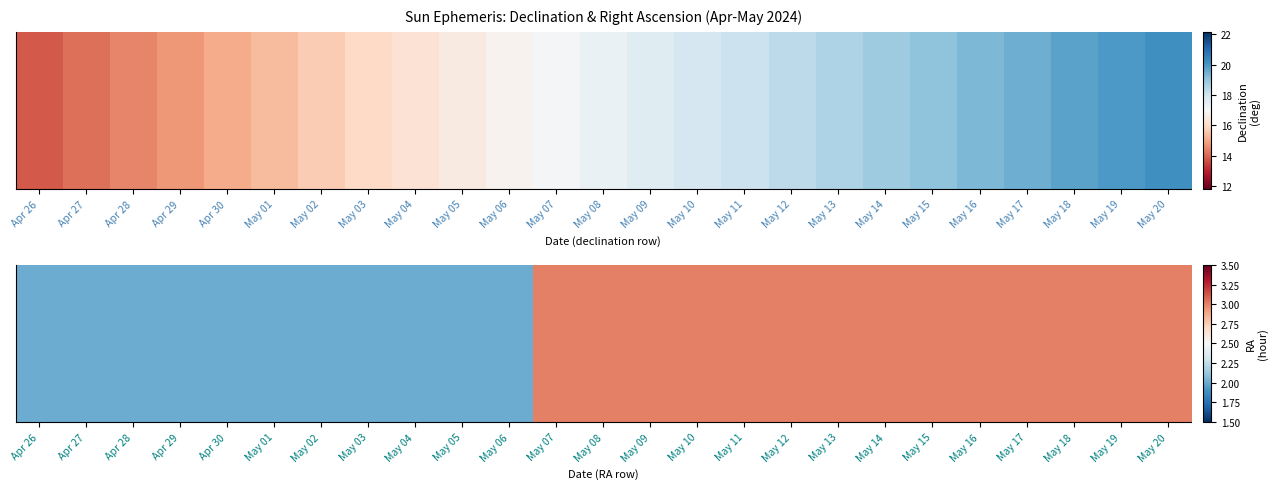

Where is the data nearest to the value 2?

Apr 26